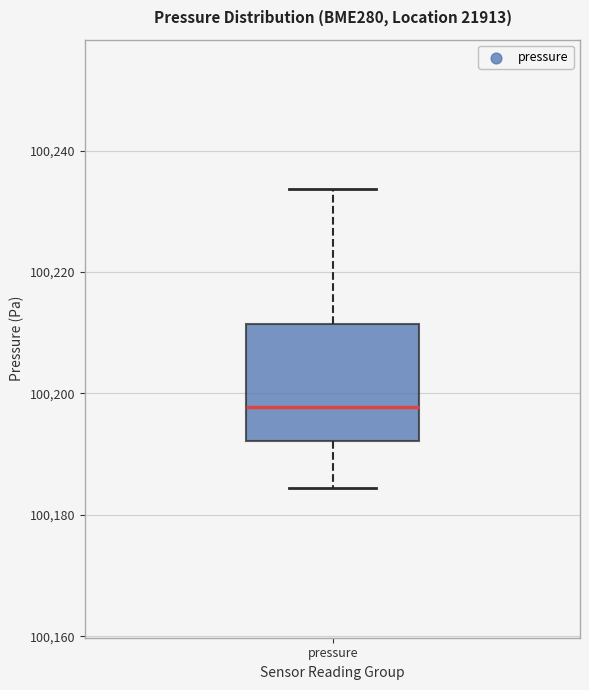

Where is the lower edge of the box for pressure on the y-axis? The values are not printed on the chart, so give them approximately, as read against the axis.

100192